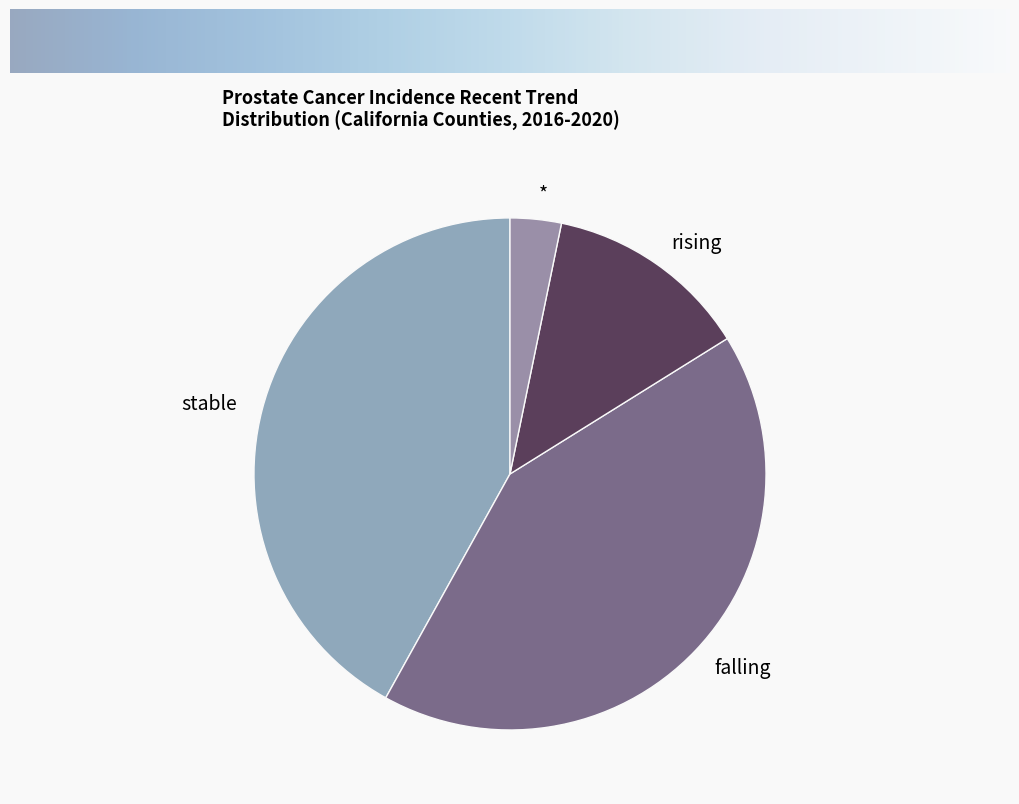

How many segments does this pie chart have?

4